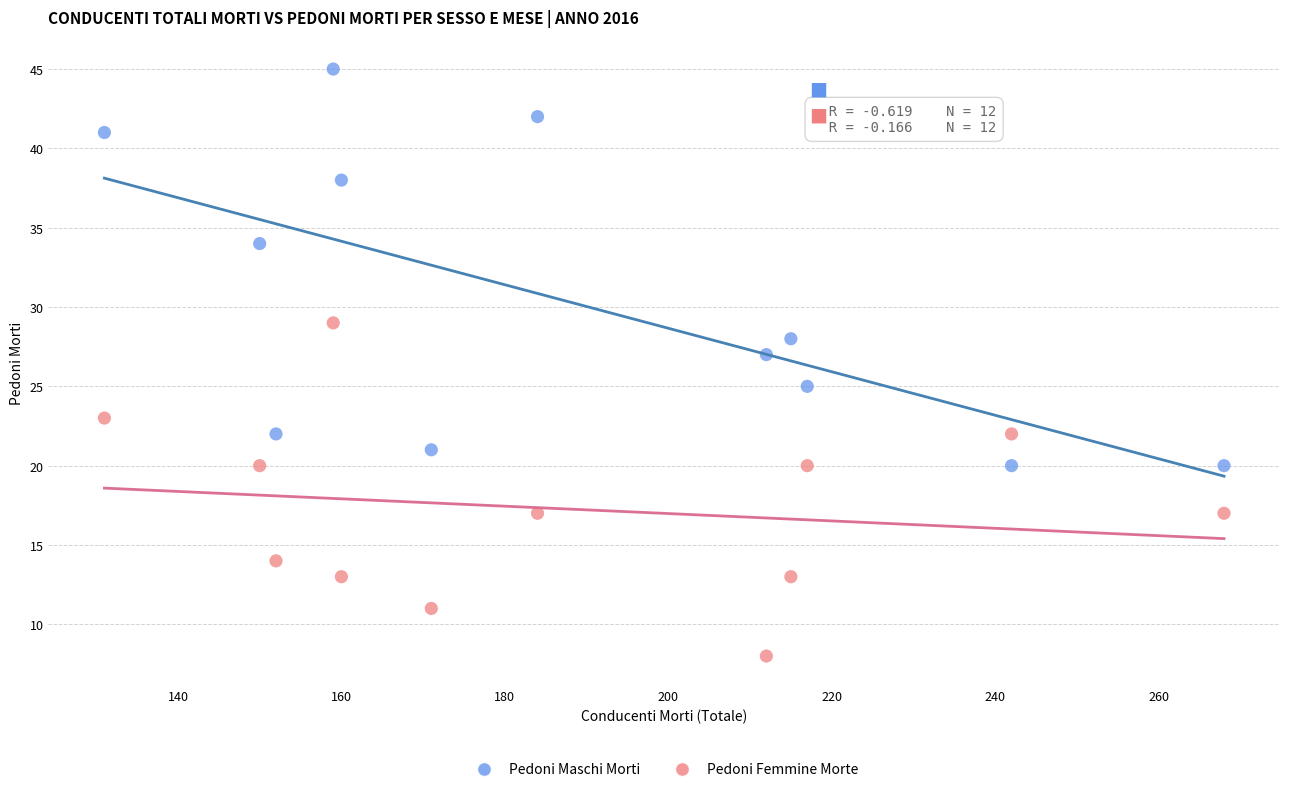

Across all data points, what is the range of X values (max minus min)?

137